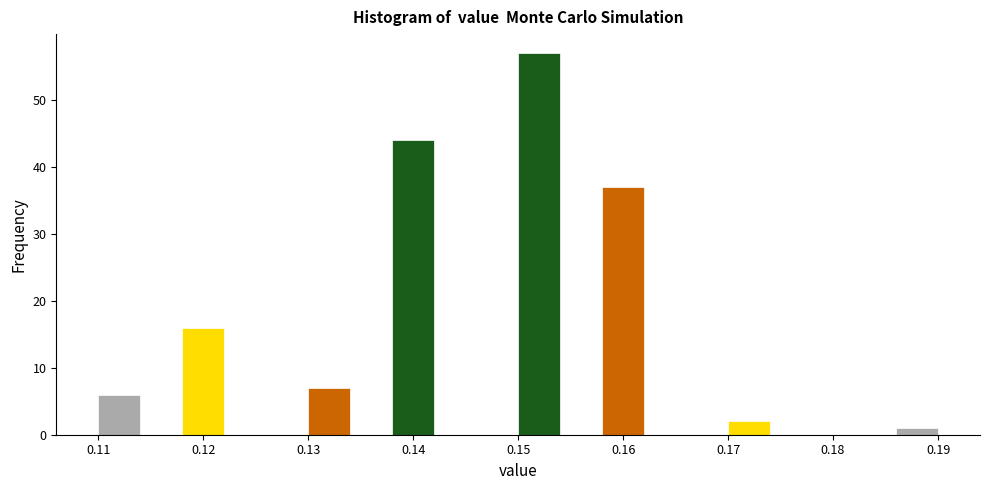

Reading left to right, list every bar in this chart as the range it spans on the x-axis followed by its height. The values are not printed on the chart, so give them approximately, as read against the axis.

0.110 to 0.114: 6
0.114 to 0.118: 0
0.118 to 0.122: 16
0.122 to 0.126: 0
0.126 to 0.130: 0
0.130 to 0.134: 7
0.134 to 0.138: 0
0.138 to 0.142: 44
0.142 to 0.146: 0
0.146 to 0.150: 0
0.150 to 0.154: 57
0.154 to 0.158: 0
0.158 to 0.162: 37
0.162 to 0.166: 0
0.166 to 0.170: 0
0.170 to 0.174: 2
0.174 to 0.178: 0
0.178 to 0.182: 0
0.182 to 0.186: 0
0.186 to 0.190: 1